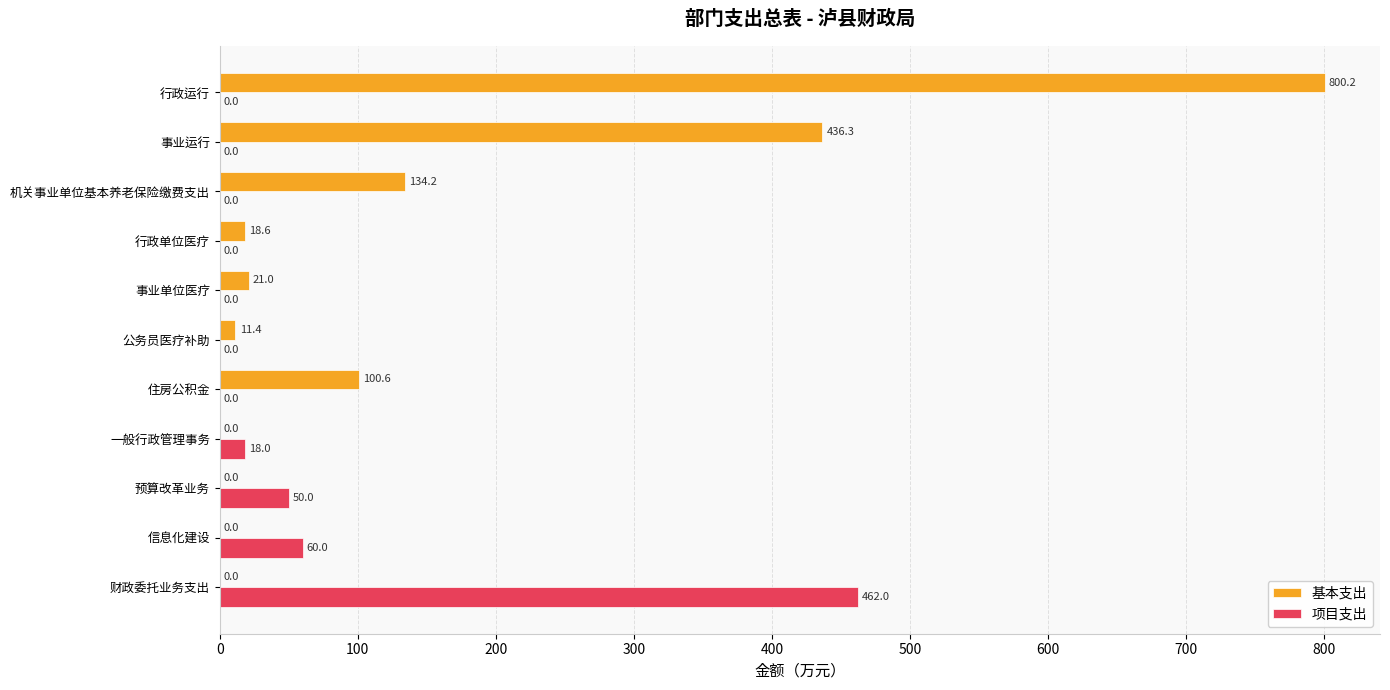

Which series changed the most between 事业运行 and 一般行政管理事务?

基本支出